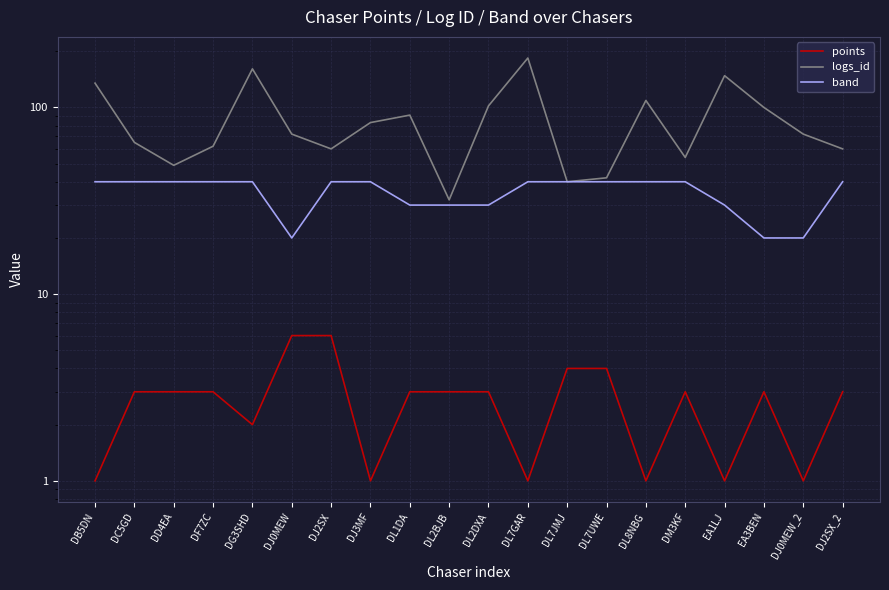

Rank the series by their average value, from highest to lowest.

logs_id, band, points